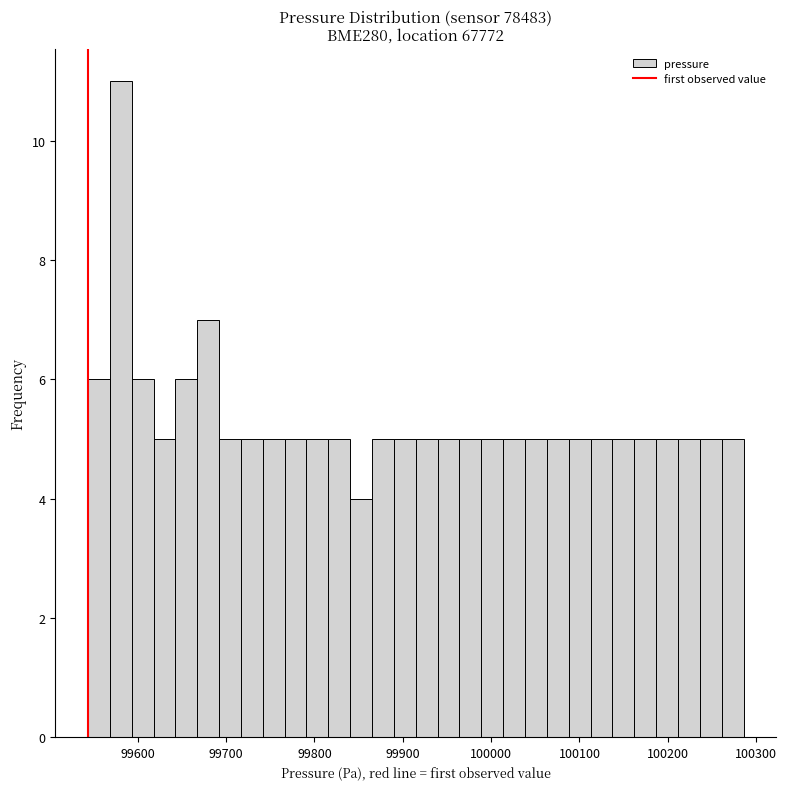

Around what value on the x-axis is the tallest bar? Give the approximate position of its centre, as read against the axis.

99580